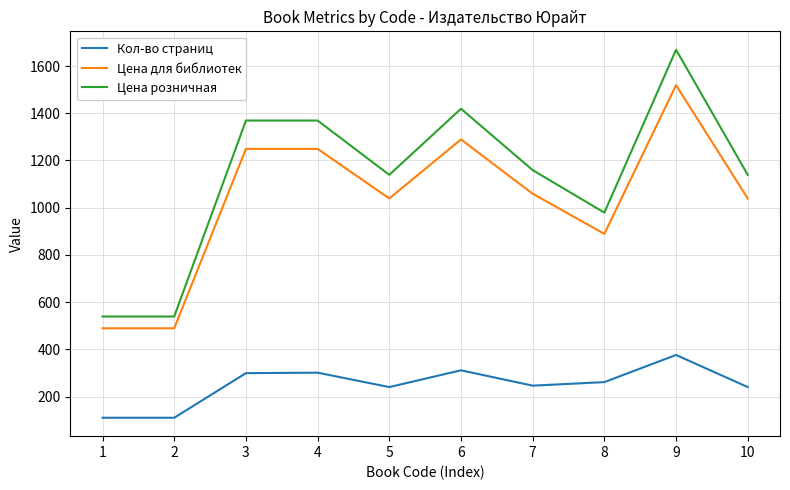

Between 4 and 7, which series saw the biggest shift?

Цена розничная